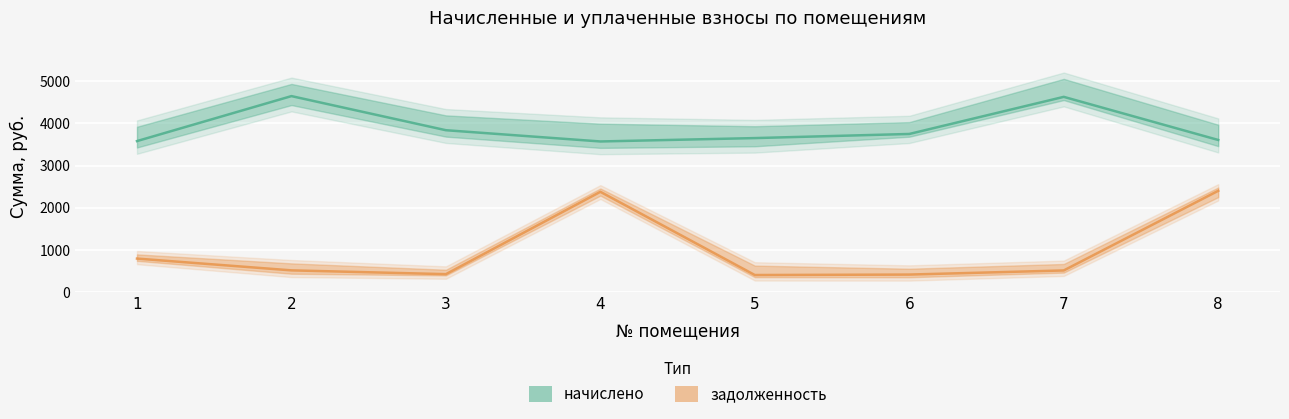

True or false: начислено and задолженность intersect in this chart.

False